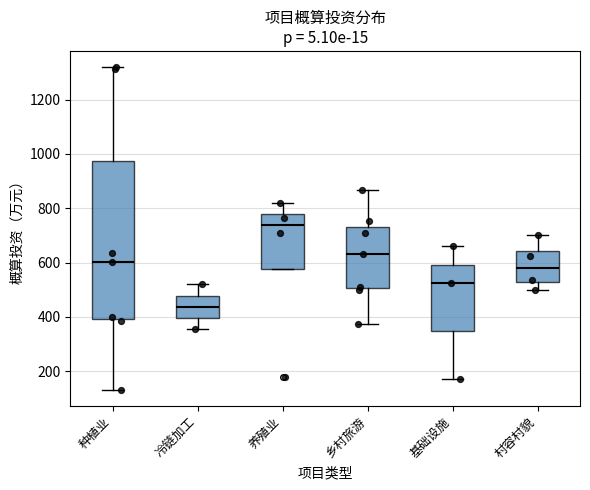

Reading left to right, transcribe this box plot: for each box, give where its median line is, the range the box spans, and where its two whiskers end, as read against the y-axis. The values are not printed on the chart, so give them approximately, as read against the axis.

种植业: median 600, box 400 to 980, whiskers 140 to 1320
冷链加工: median 440, box 400 to 480, whiskers 360 to 520
养殖业: median 740, box 580 to 780, whiskers 580 to 820
乡村旅游: median 640, box 500 to 740, whiskers 380 to 860
基础设施: median 520, box 340 to 600, whiskers 180 to 660
村容村貌: median 580, box 520 to 640, whiskers 500 to 700